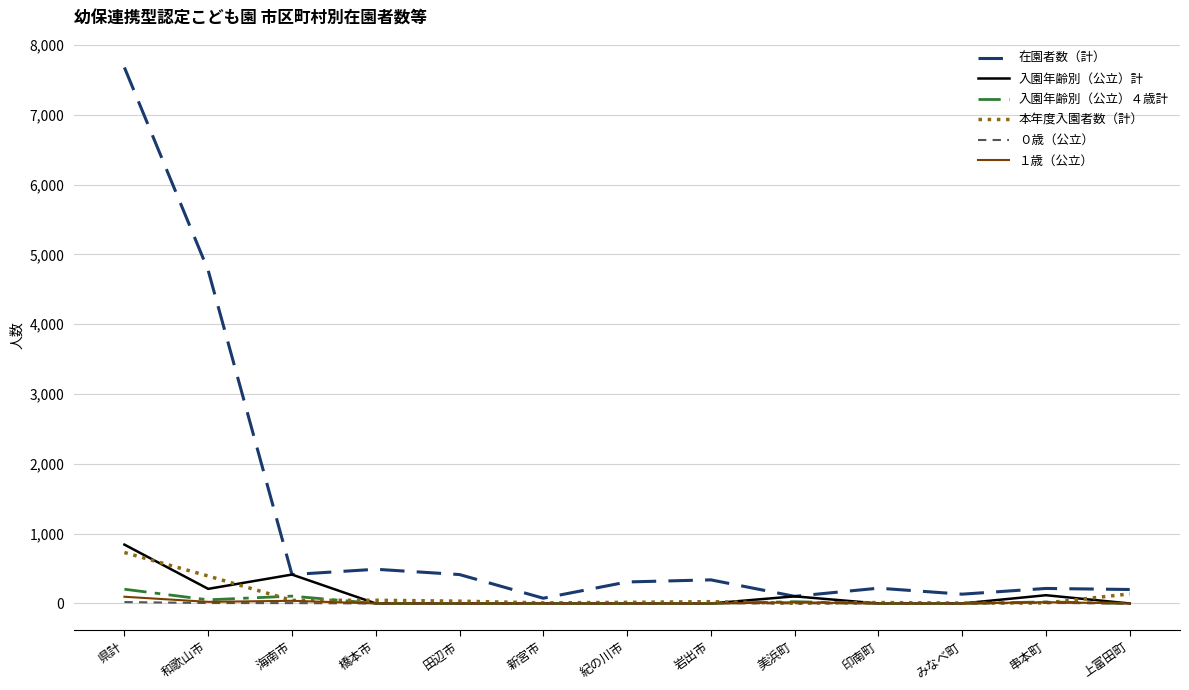

Is it true that １歳（公立） equals 0 at 岩出市?

True